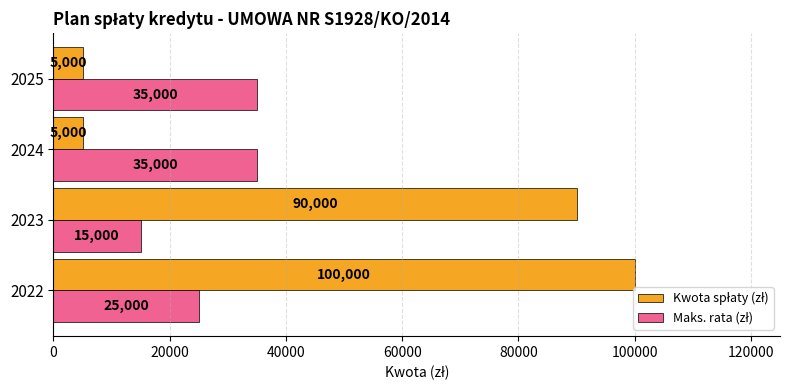

At which category is the sum across all series the highest?

2022